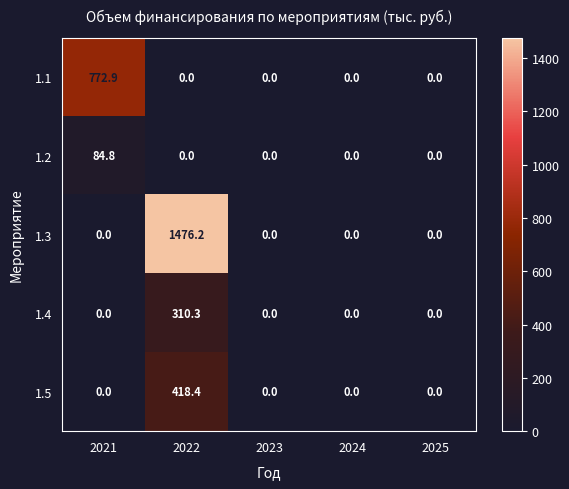

What is the difference between the maximum and minimum values in the 1.1 series?

772.9